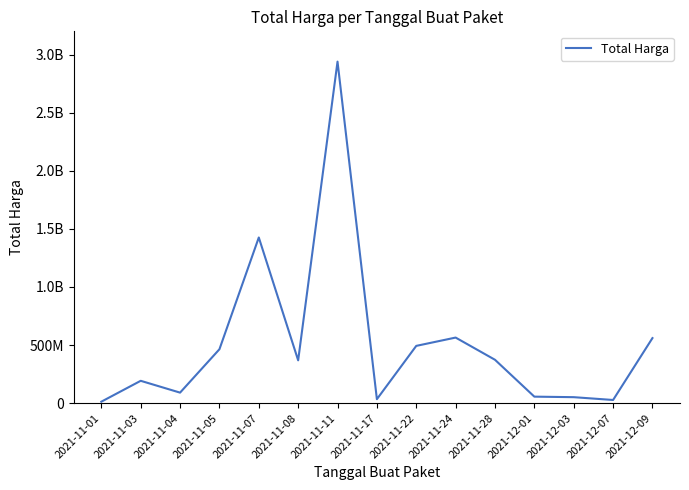

Is this an area chart (filled region under the line)?

No